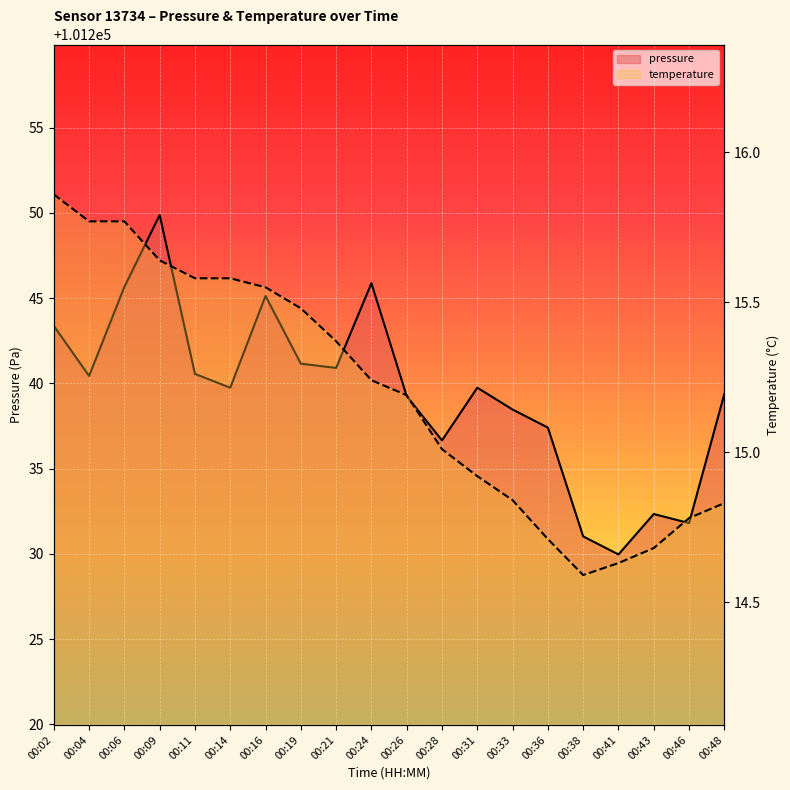

How many interior local valleys does the pressure series have?

6